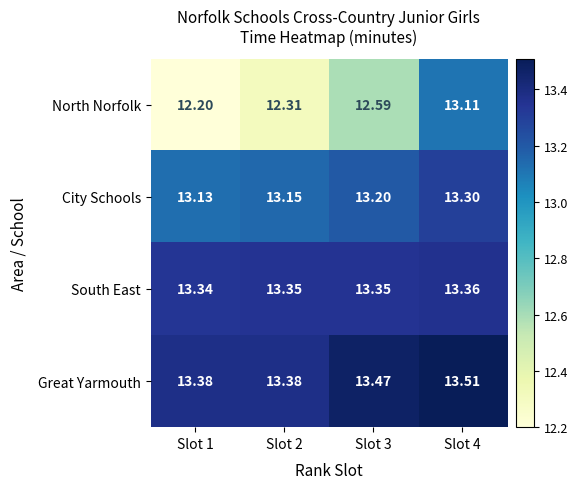

Which series has the widest spread of values?

North Norfolk